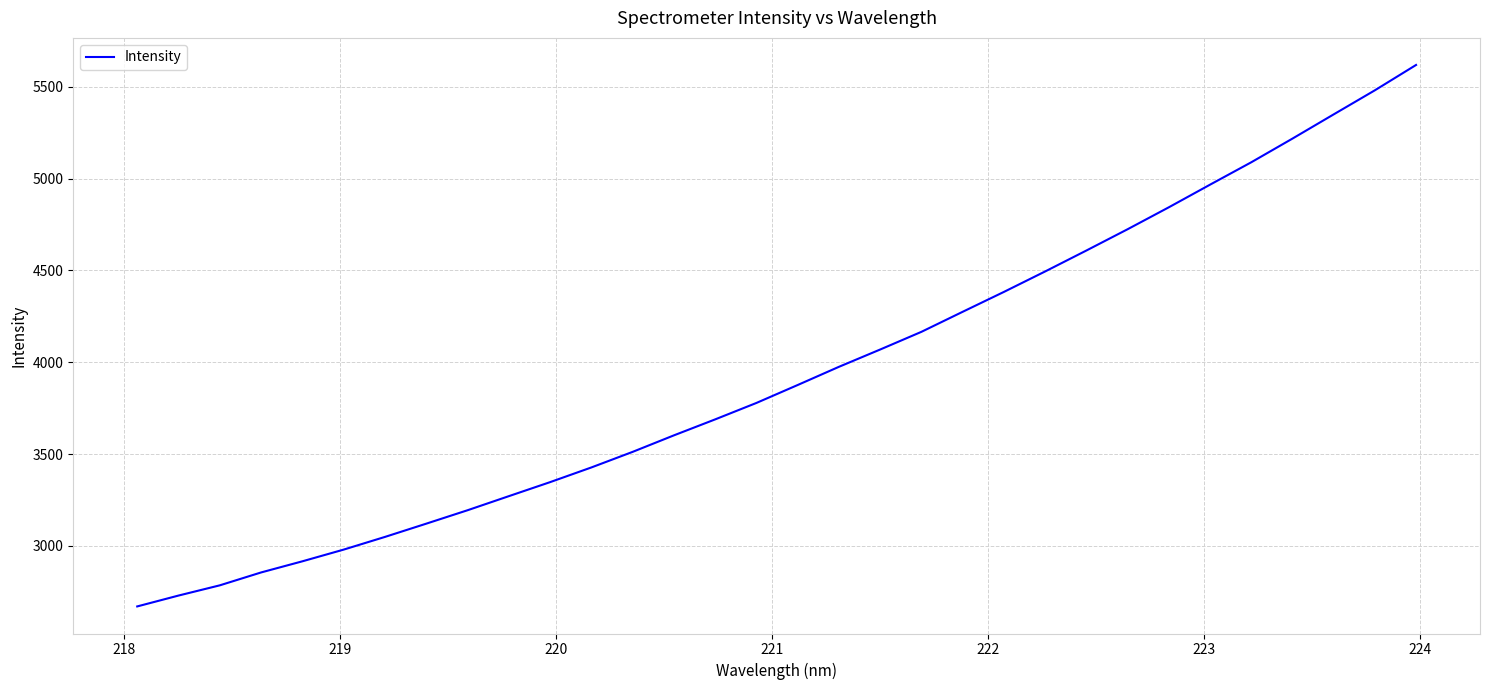

What is the minimum value shown in the chart?

2670.8